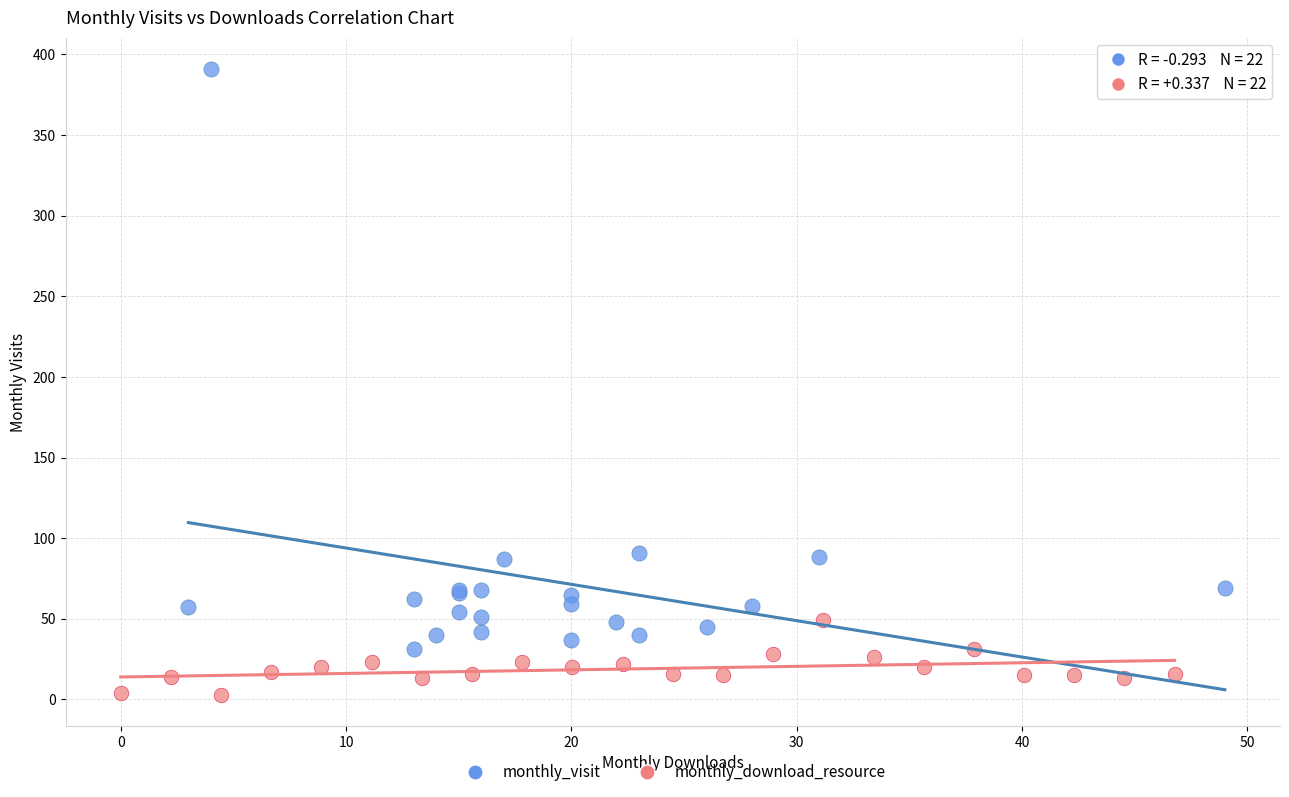

Which series has the widest spread of Y values?

monthly_visit